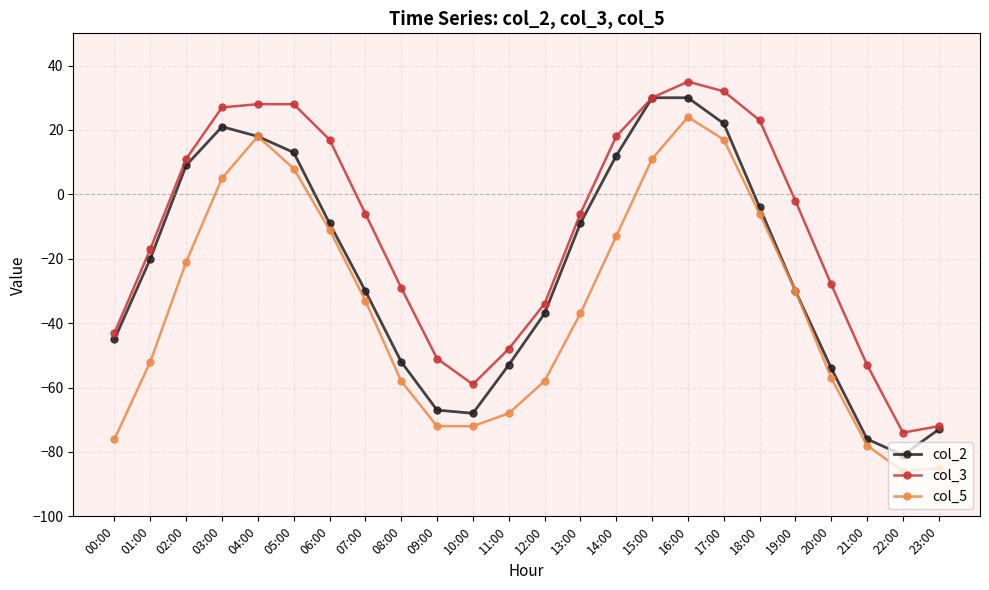

Is the value of col_2 at 22:00 greater than the value of col_5 at 19:00?

No